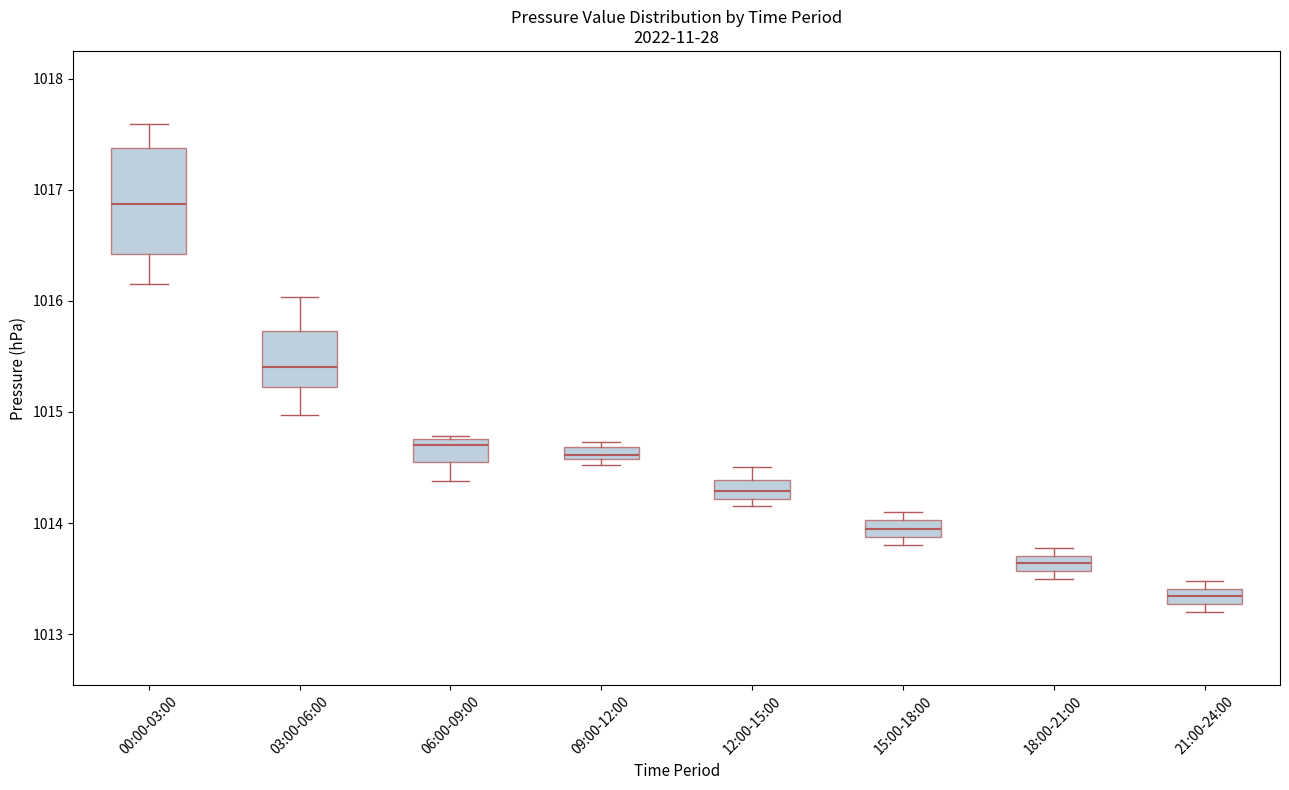

Which box's median line is the highest?

00:00-03:00